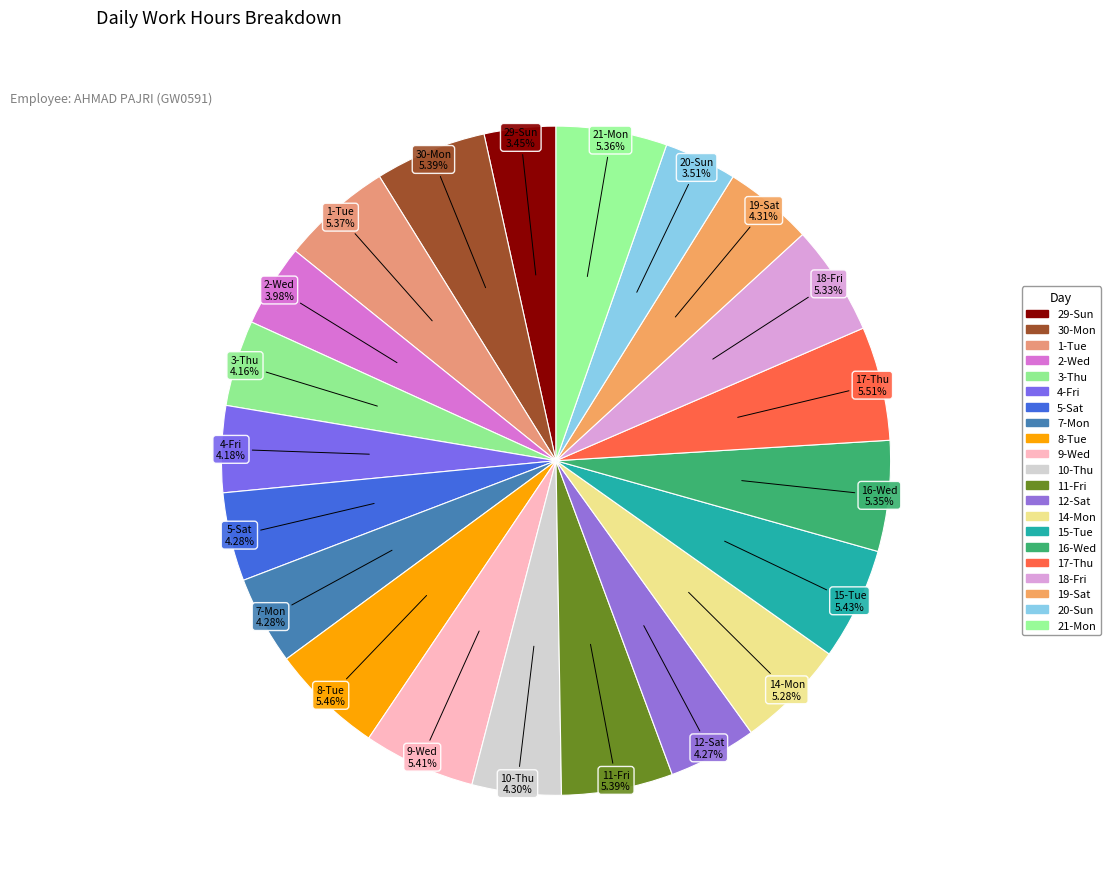

Rank the categories by value from lowest to highest.

29-Sun, 20-Sun, 2-Wed, 3-Thu, 4-Fri, 12-Sat, 7-Mon, 5-Sat, 10-Thu, 19-Sat, 14-Mon, 18-Fri, 16-Wed, 21-Mon, 1-Tue, 11-Fri, 30-Mon, 9-Wed, 15-Tue, 8-Tue, 17-Thu